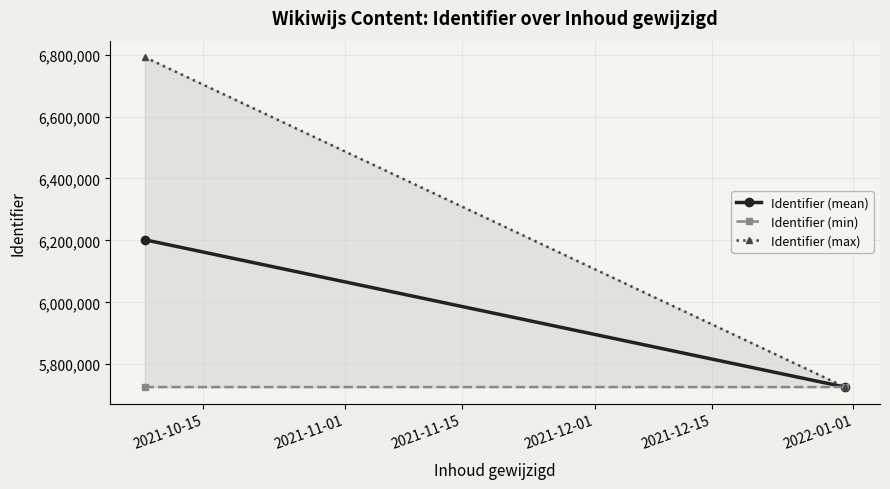

Is this an area chart (filled region under the line)?

No